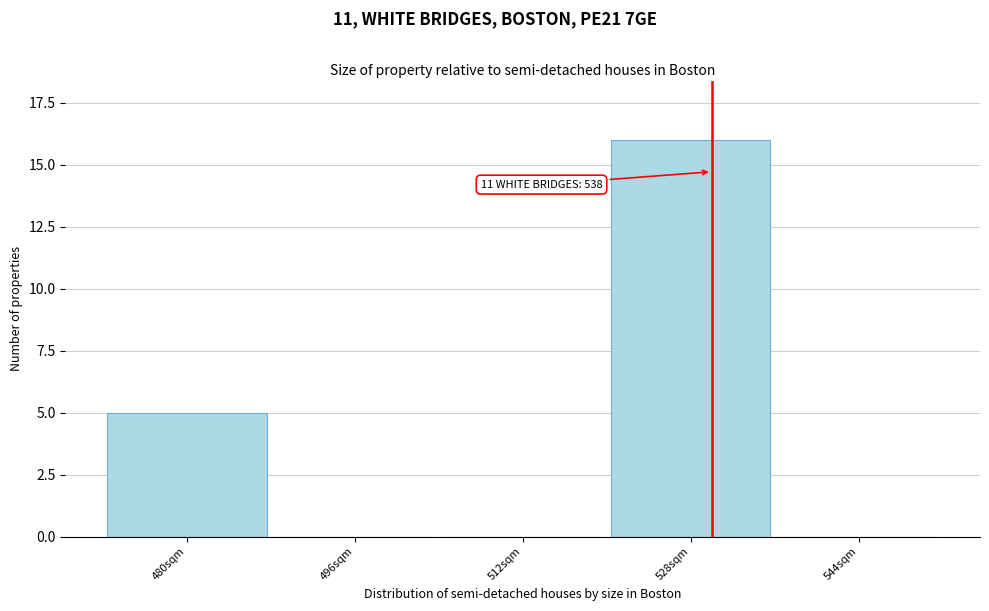

Reading right to left, transcribe all the data shown in this chart.

544sqm=0	528sqm=16	512sqm=0	496sqm=0	480sqm=5